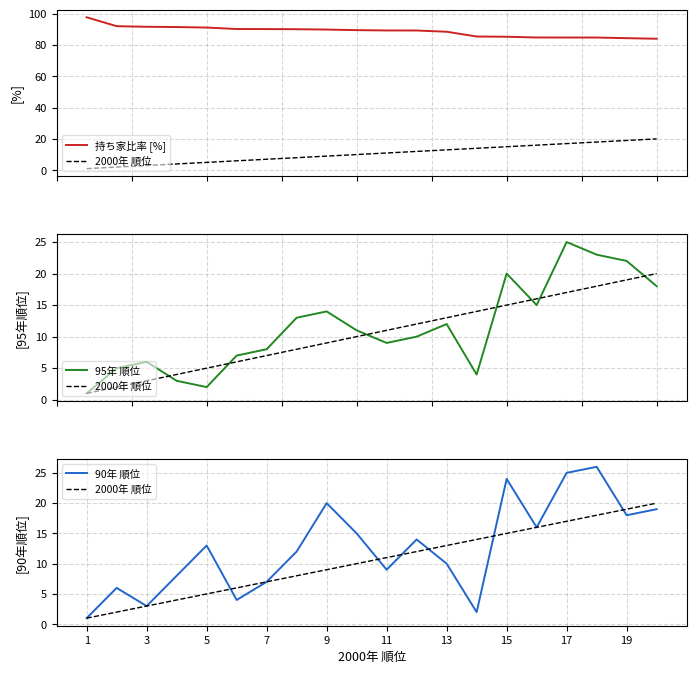

What is the total value across all series at 19?

125.5